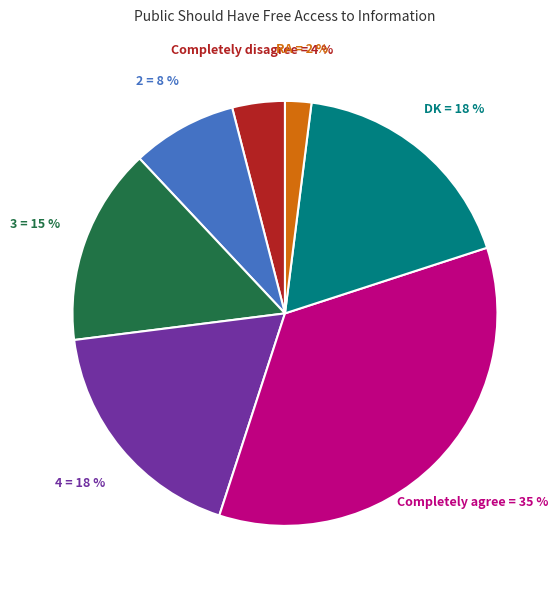

To the nearest percent, what portion does 4 represent?

18%